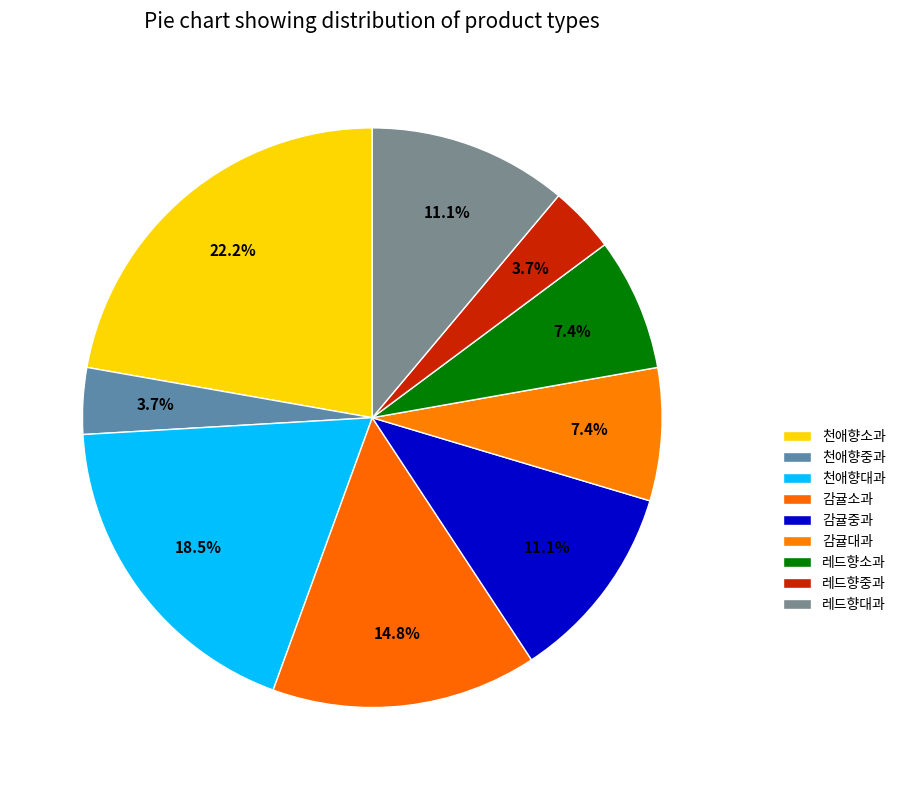

To the nearest percent, what percentage of the pie is 감귤대과?

7%